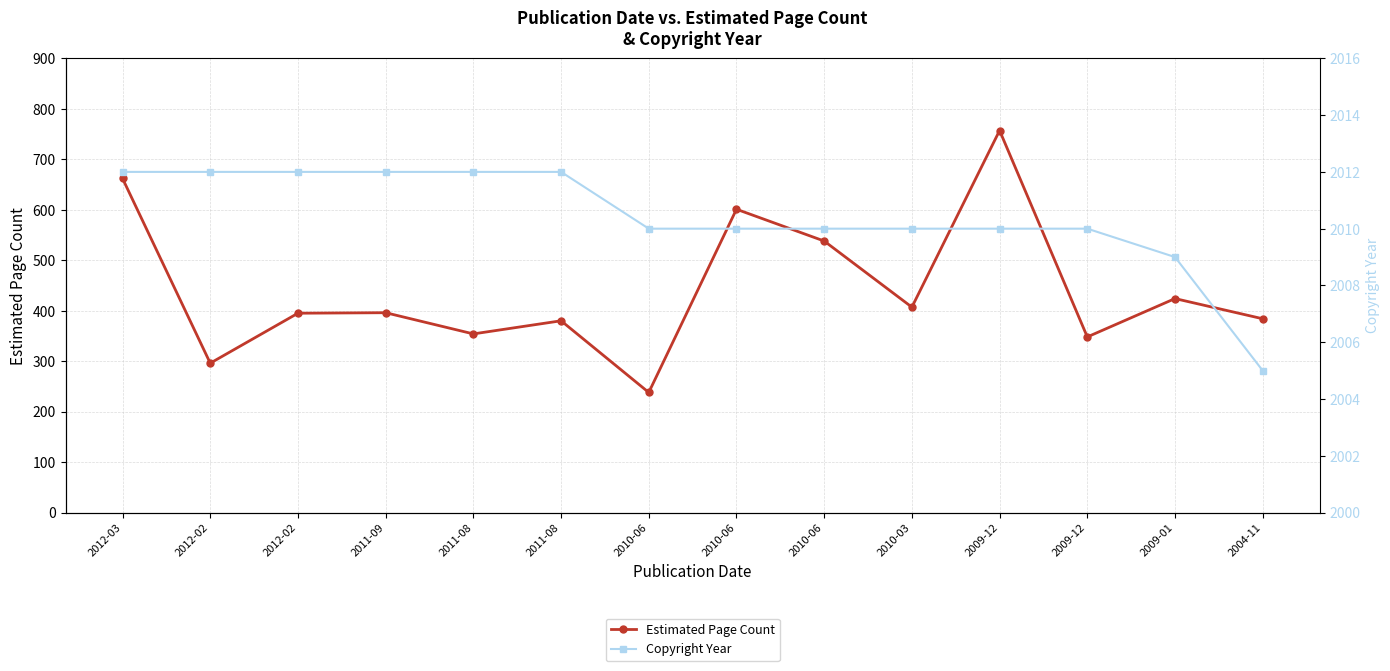

Reading left to right, what are all the values shown in this chart?

Estimated Page Count: 2012-03=662	2012-02=296	2012-02=395	2011-09=396	2011-08=354	2011-08=380	2010-06=238	2010-06=601	2010-06=538	2010-03=407	2009-12=757	2009-12=348	2009-01=424	2004-11=384
Copyright Year: 2012-03=2012	2012-02=2012	2012-02=2012	2011-09=2012	2011-08=2012	2011-08=2012	2010-06=2010	2010-06=2010	2010-06=2010	2010-03=2010	2009-12=2010	2009-12=2010	2009-01=2009	2004-11=2005